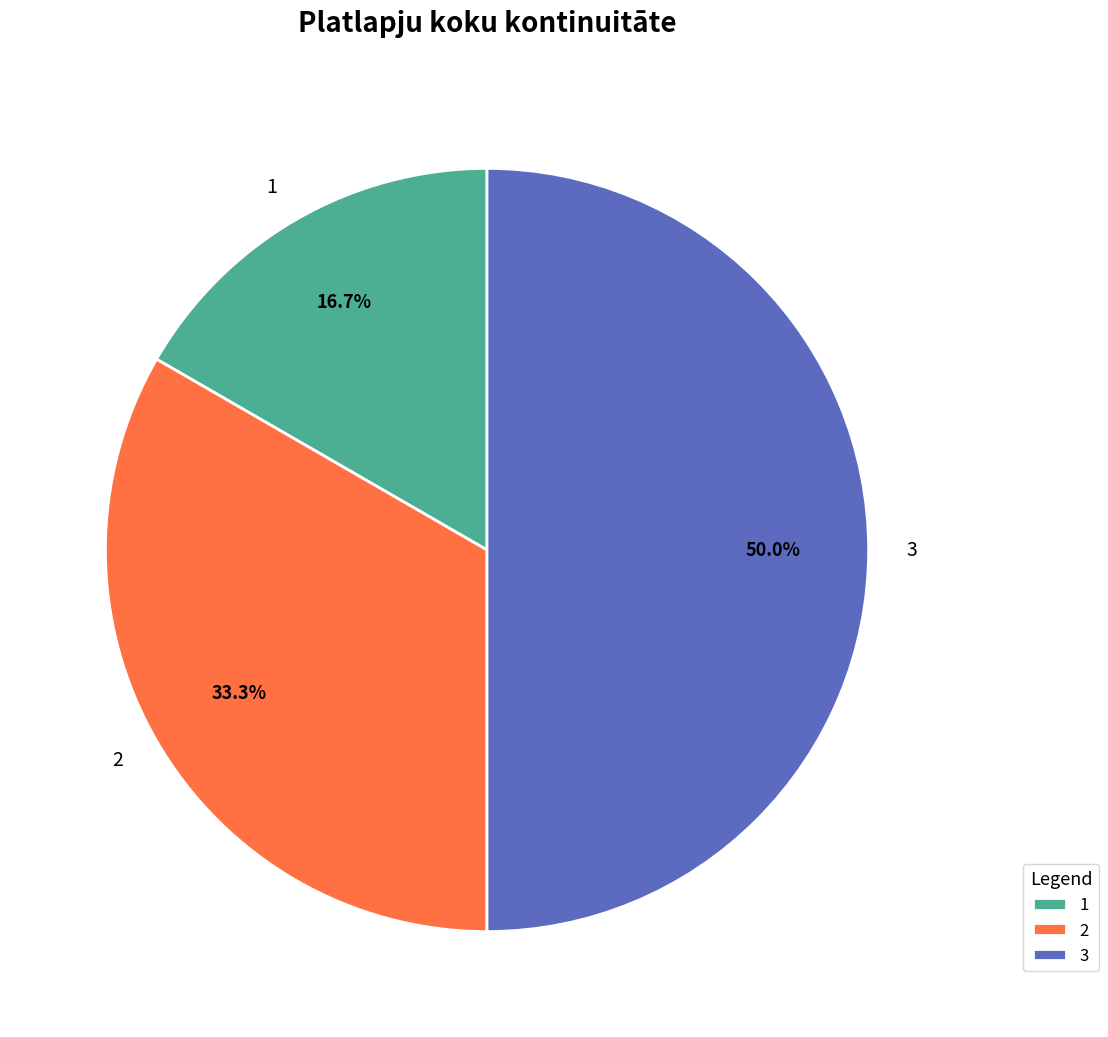

Rank the categories by value from highest to lowest.

3, 2, 1